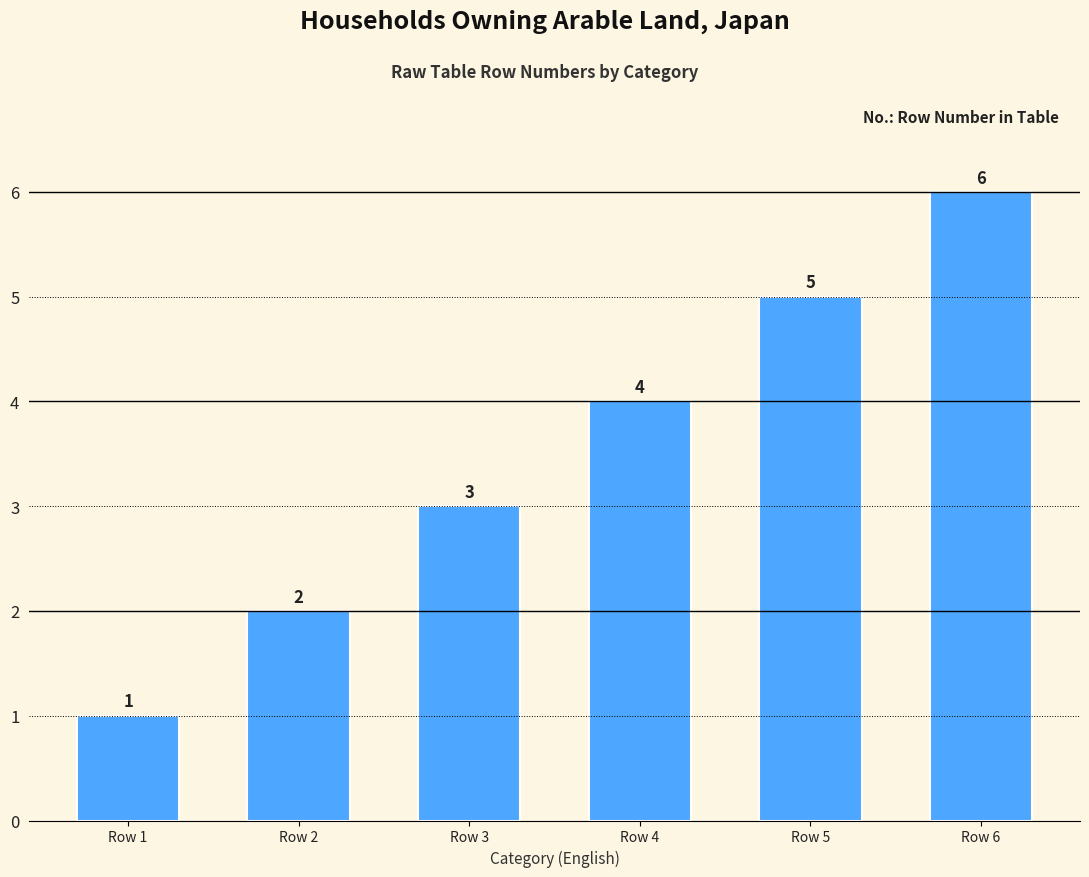

At which category does the chart reach its peak across all series?

Row 6